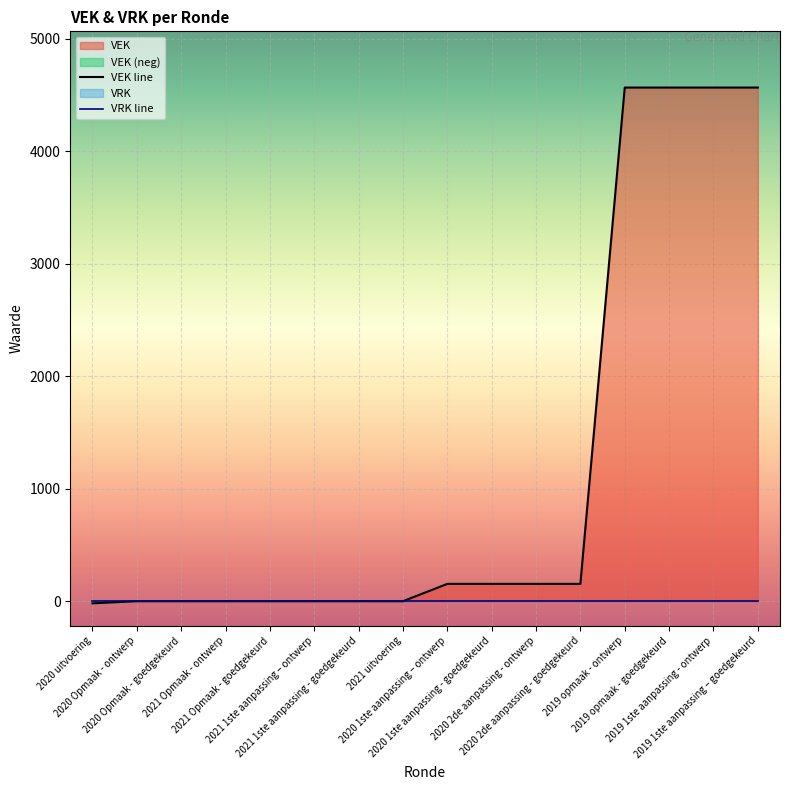

What is the label of the 16th point from the right?

2020 uitvoering